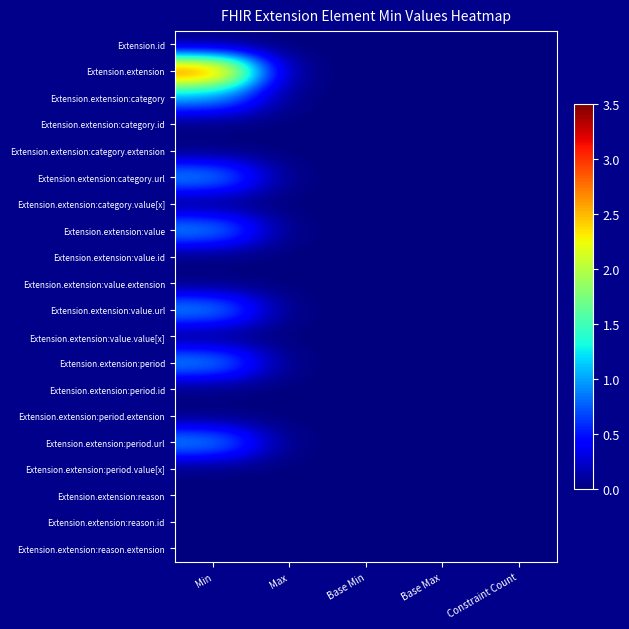

What is the maximum value shown in the chart?

3